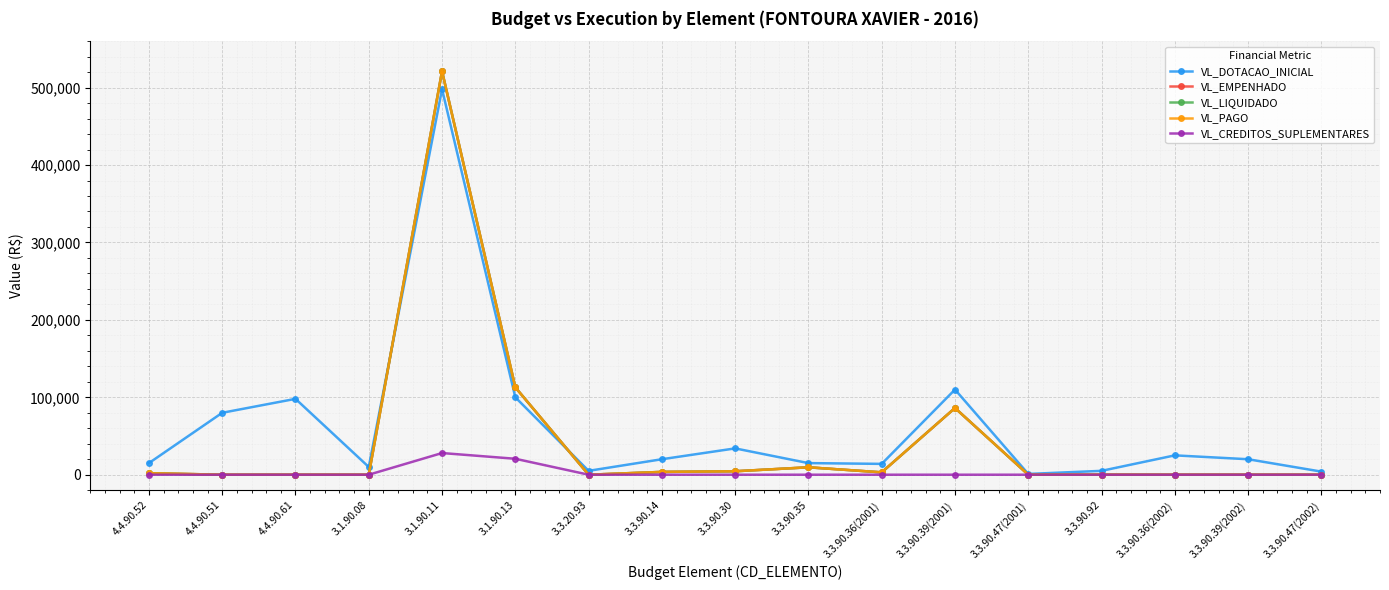

At 3.3.90.47(2002), list the series in order from largest to smallest.

VL_DOTACAO_INICIAL, VL_EMPENHADO, VL_LIQUIDADO, VL_PAGO, VL_CREDITOS_SUPLEMENTARES